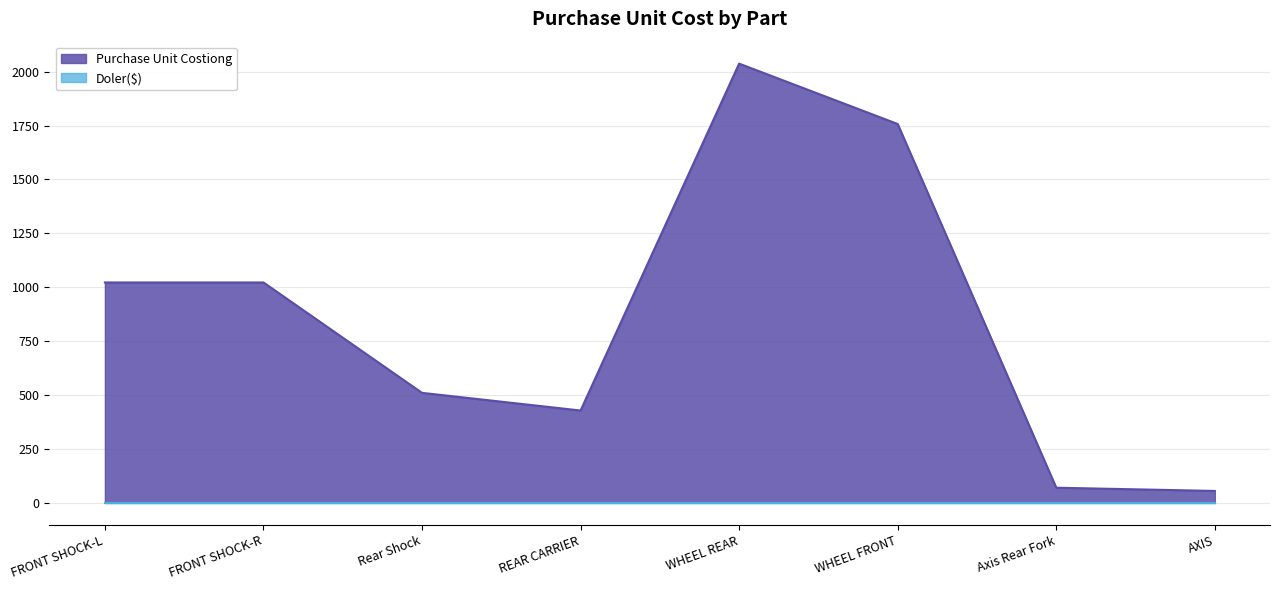

The Purchase Unit Costiong series shows 55 at AXIS. True or false?

True